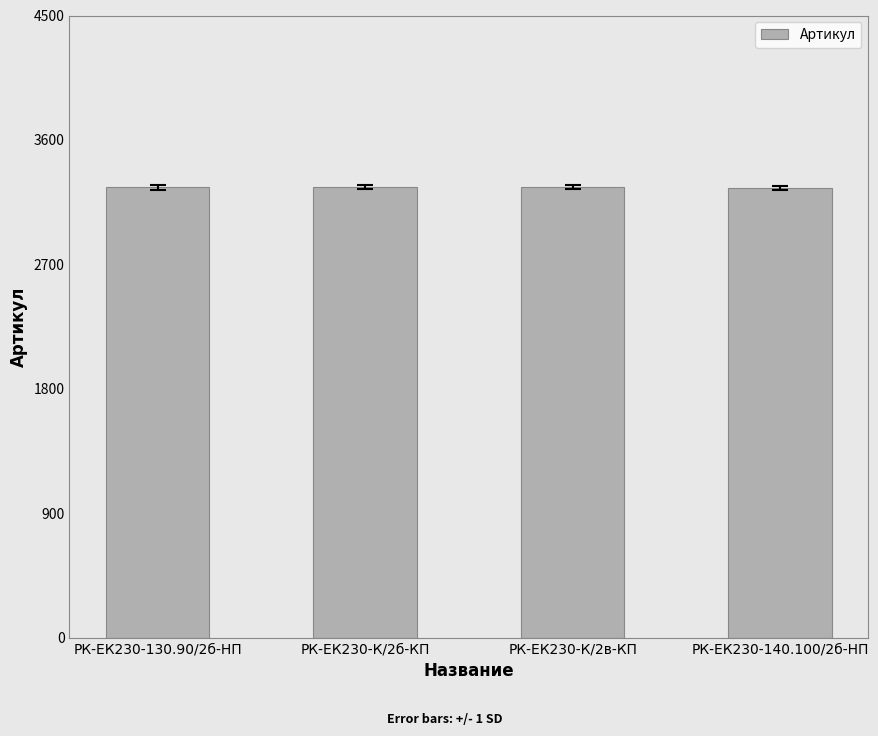

What position from the left is РК-ЕК230-130.90/2б-HП?

1